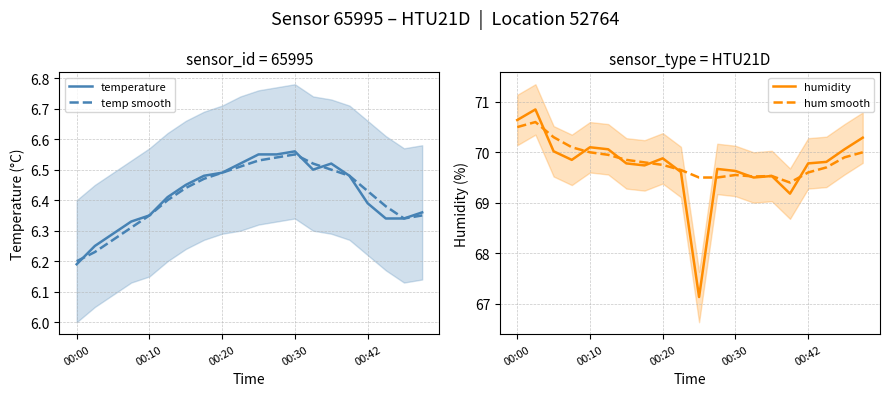

Count the number of categories in the chart.

20